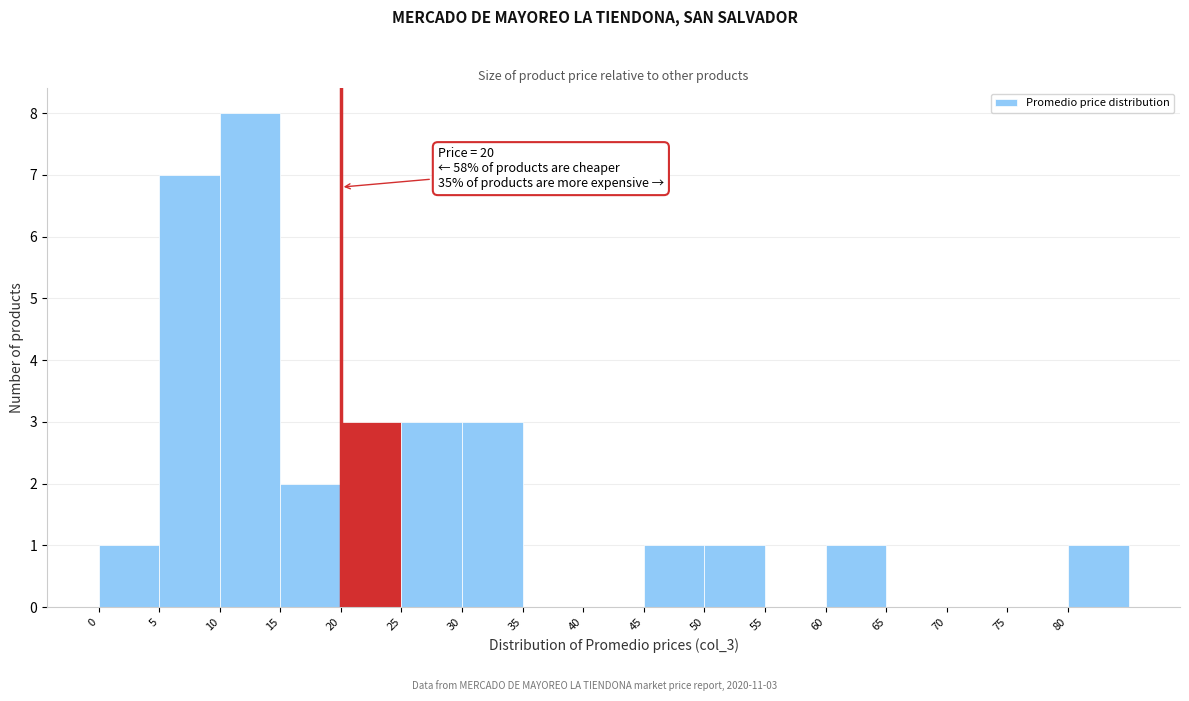

Which range on the x-axis has the tallest bar?

10 to 15